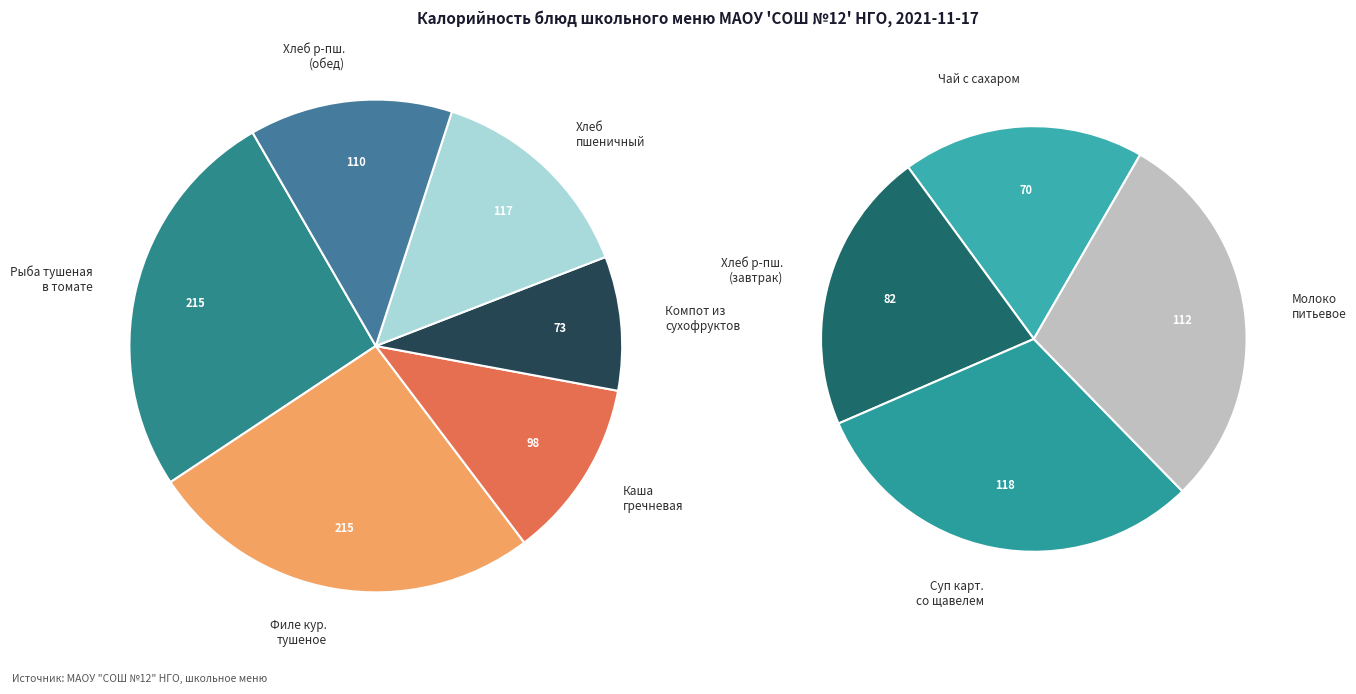

Does any single category account for the majority?

No